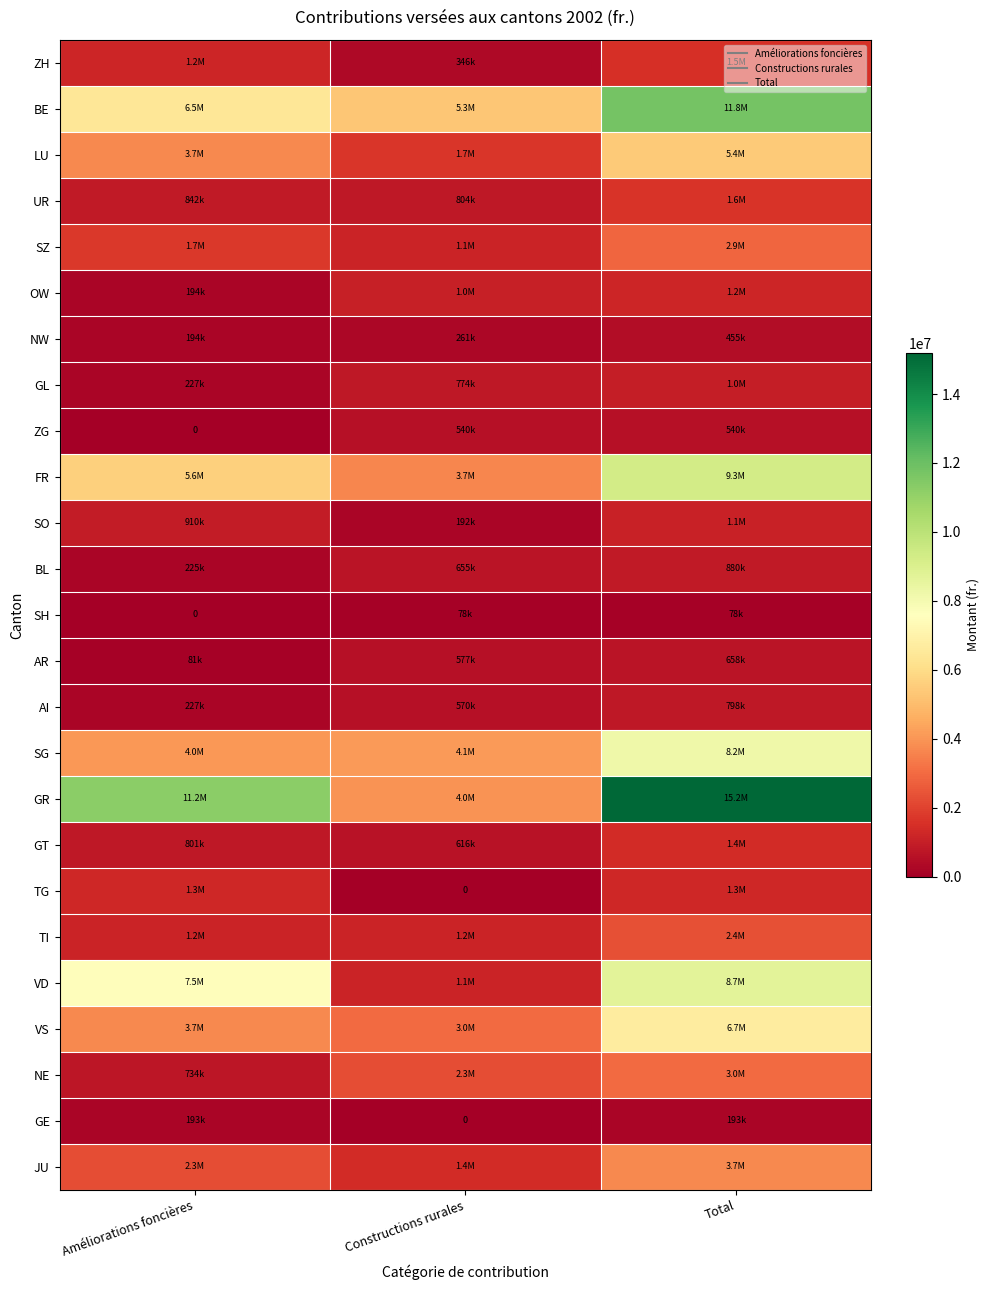

Is it true that ZG equals 540440 at Total?

True